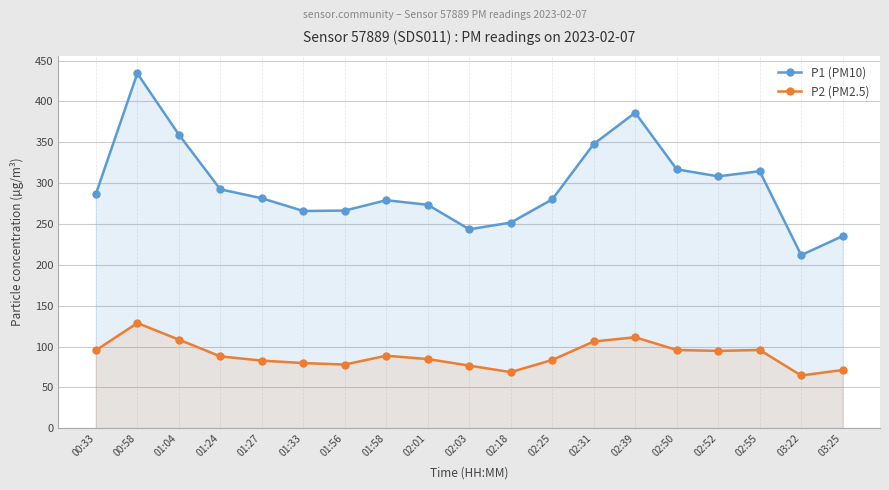

Where is the first local minimum for P2 (PM2.5)?

01:56